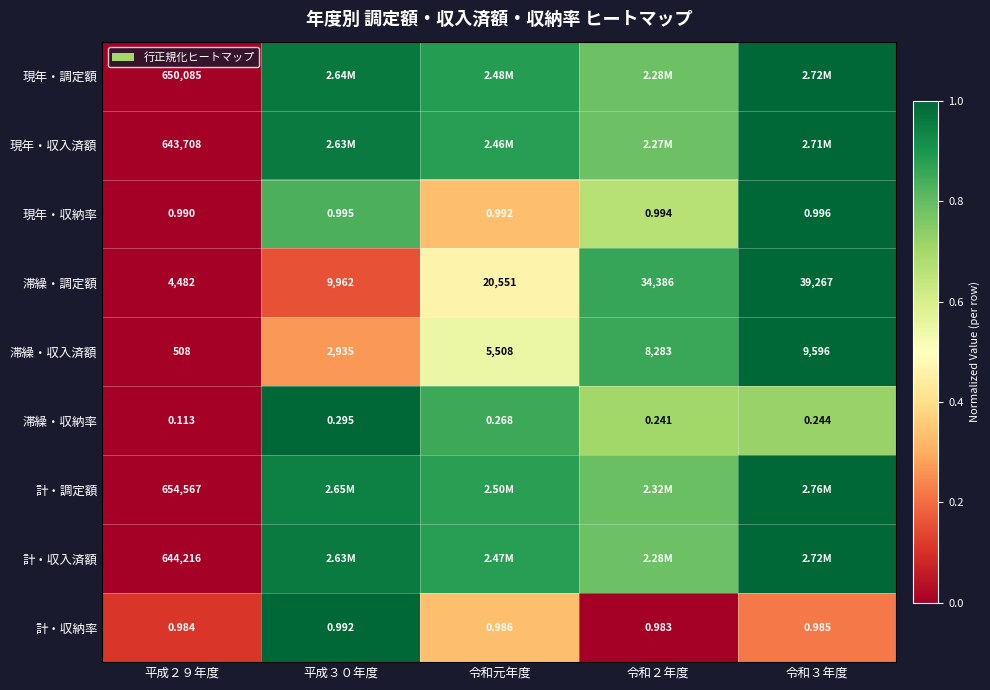

At which label is 滞繰・収入済額 closest to 5052?

令和元年度